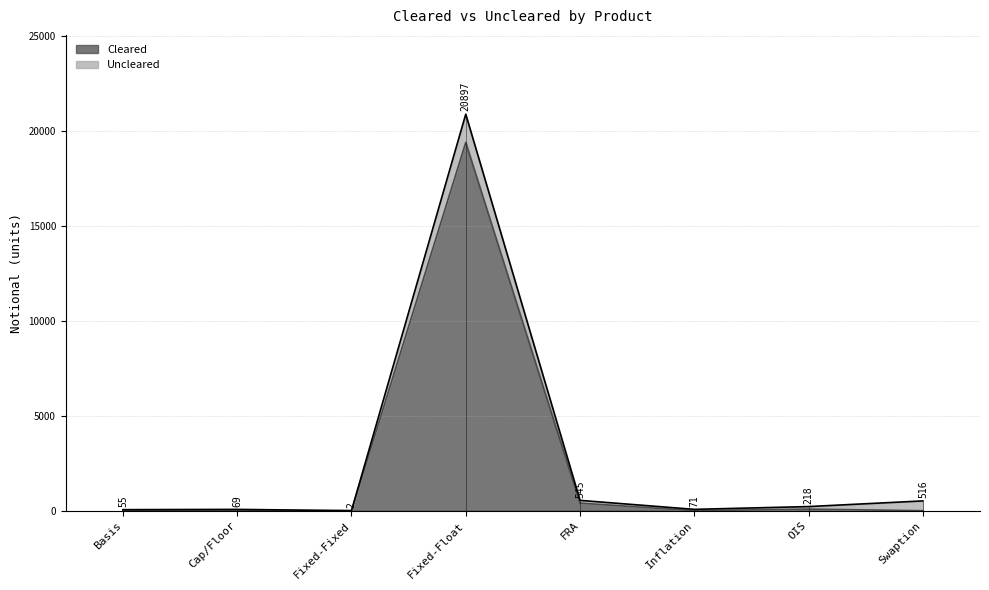

What is the sum of all values?

19917